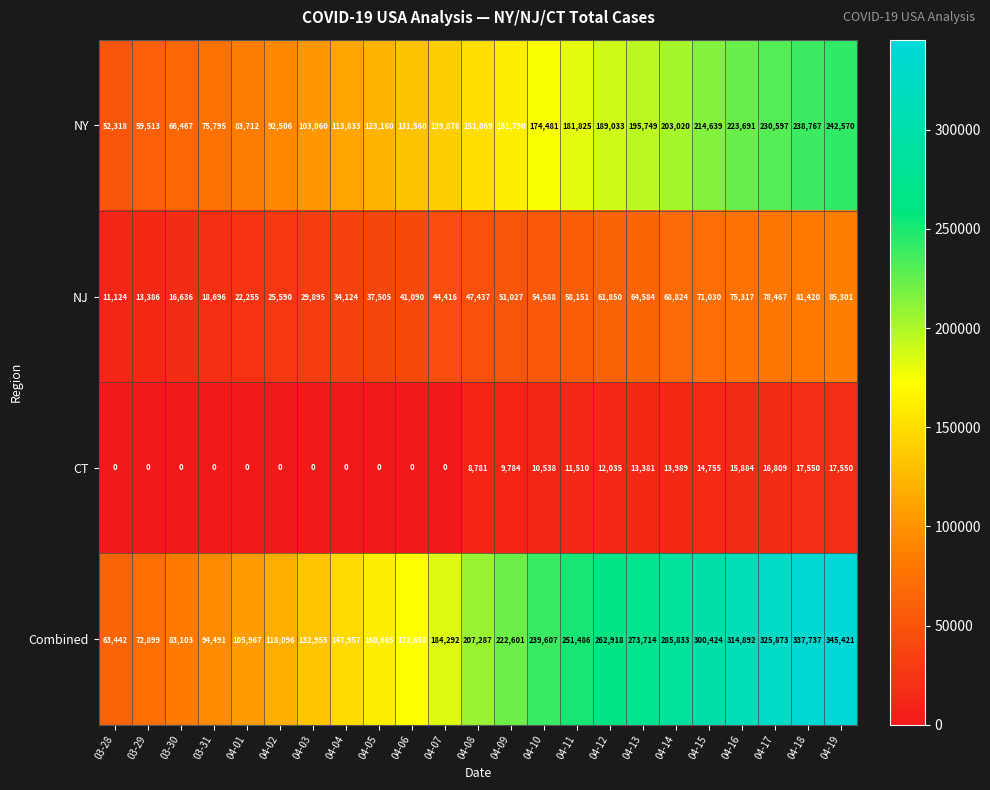

What is the difference between the second highest and second lowest values in the NY series?

179254